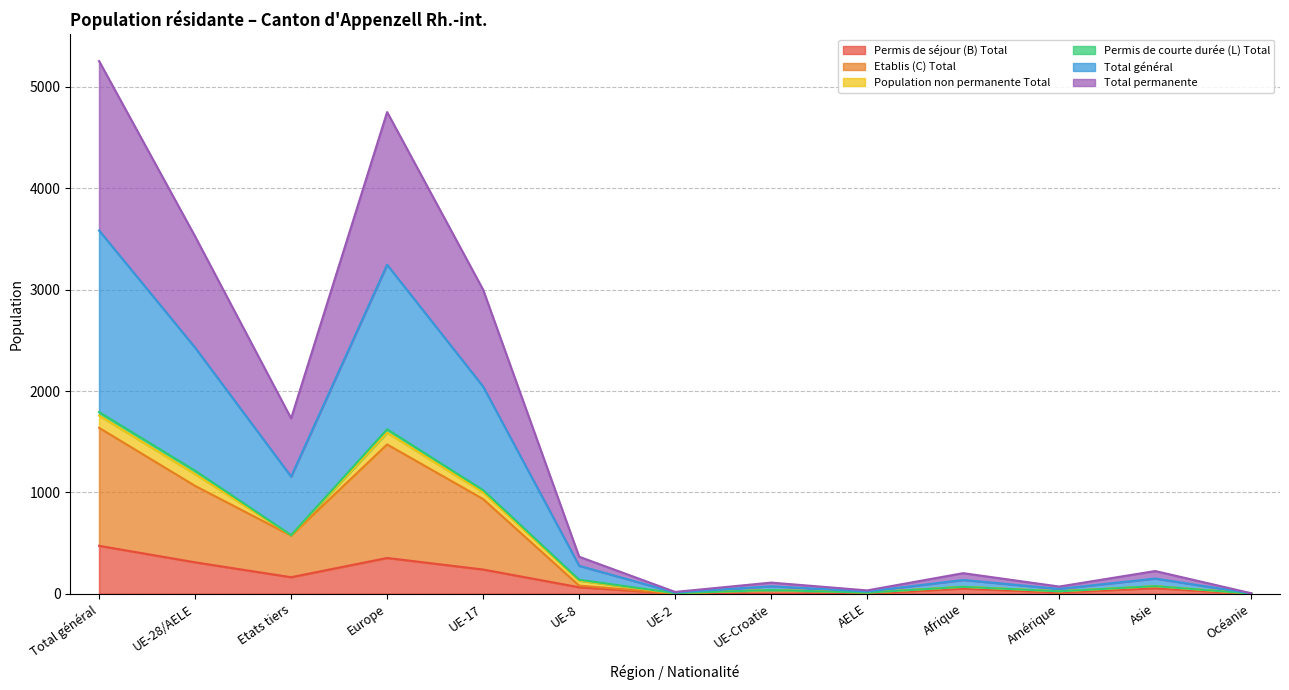

At which label does Permis de séjour (B) Total reach its peak?

Total général